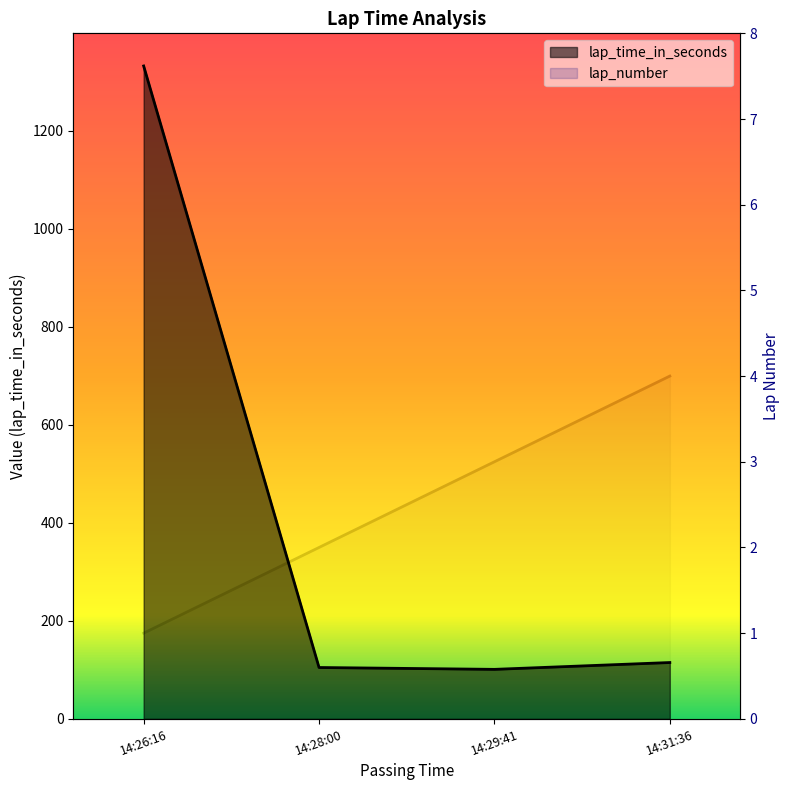

How many lap_number values are between 2 and 4?

3